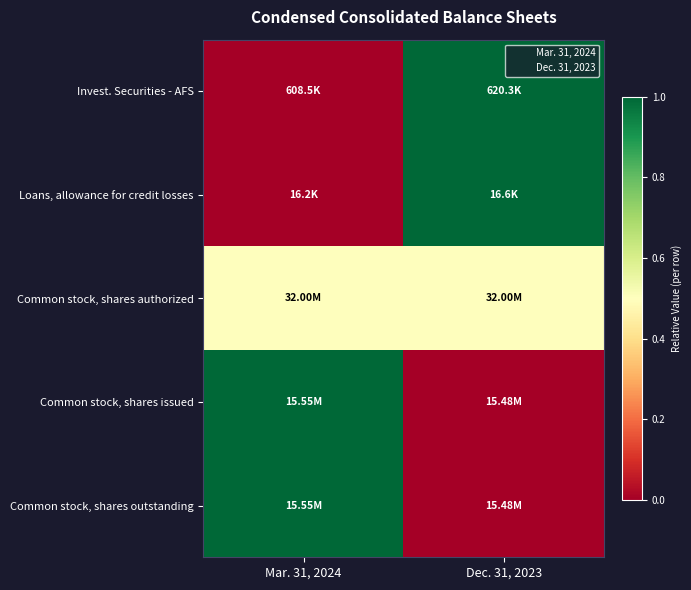

At which category is the sum across all series the highest?

Mar. 31, 2024